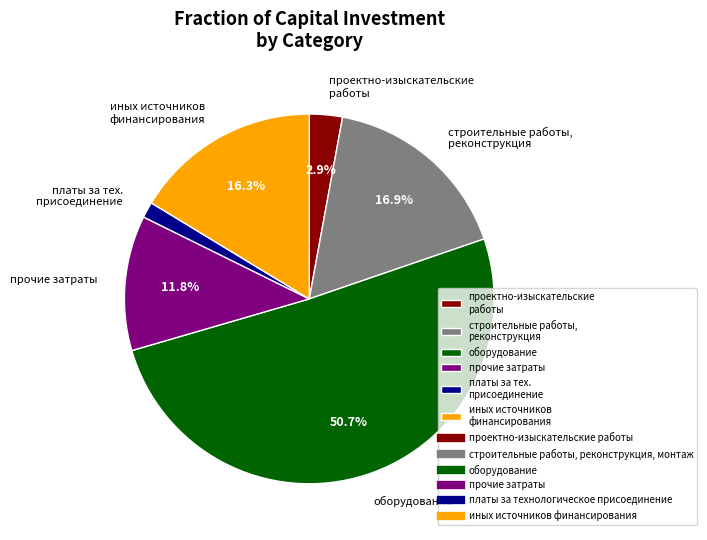

Which category has the smallest portion of the pie?

платы за тех. присоединение